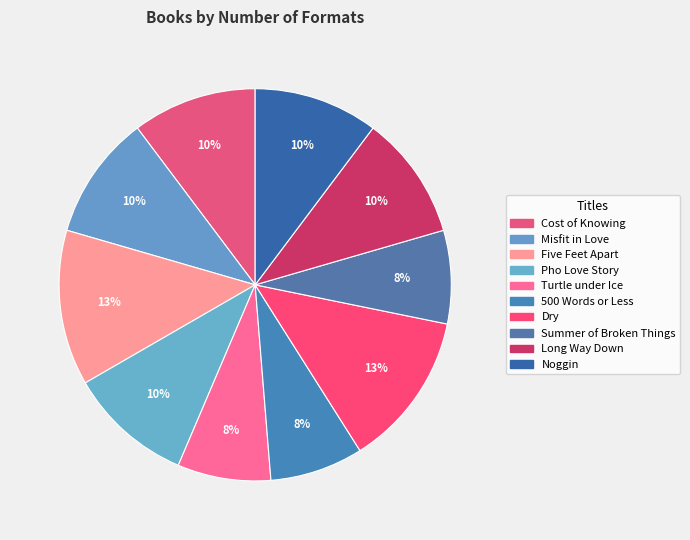

Between 500 Words or Less and Cost of Knowing, which is larger?

Cost of Knowing